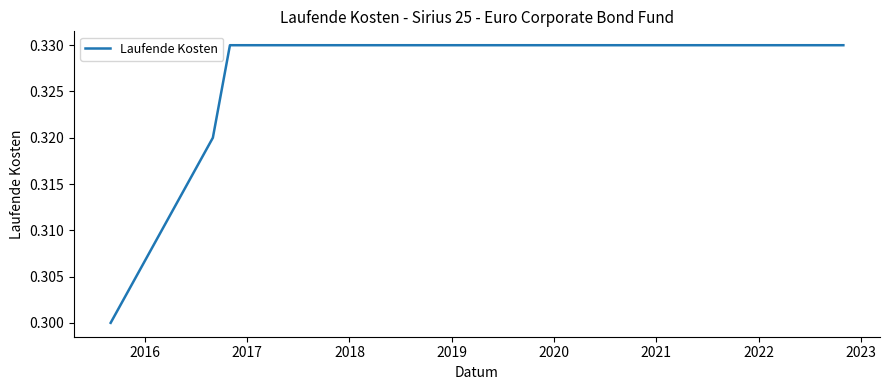

Is this an area chart (filled region under the line)?

No